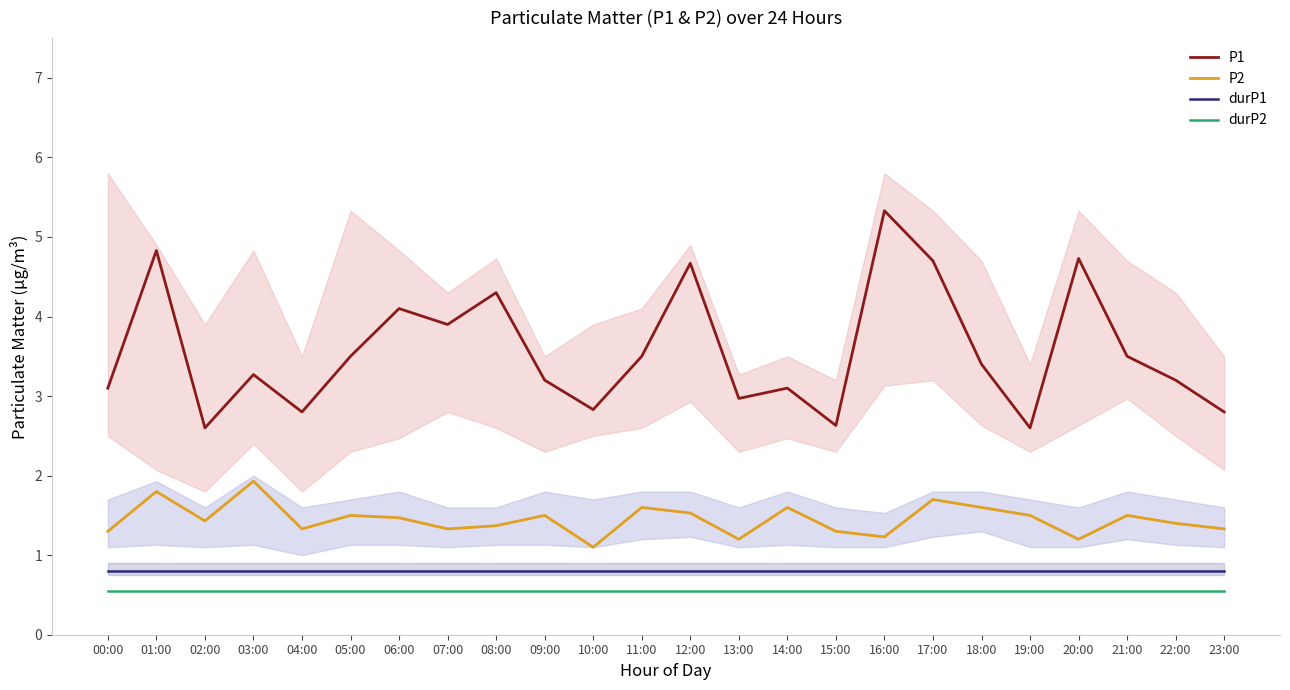

Which series has the largest total across all categories?

P1